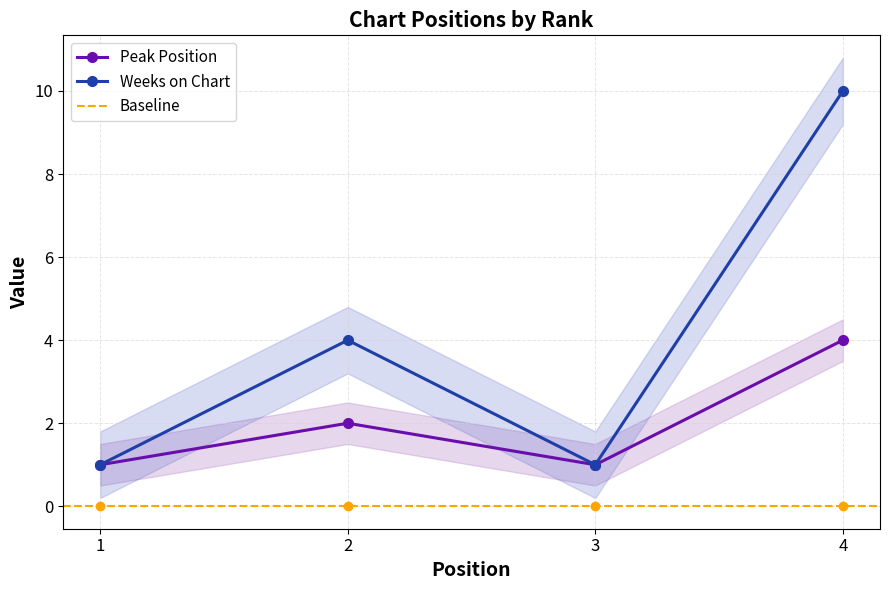

Is it true that Weeks on Chart equals 4 at 2?

True